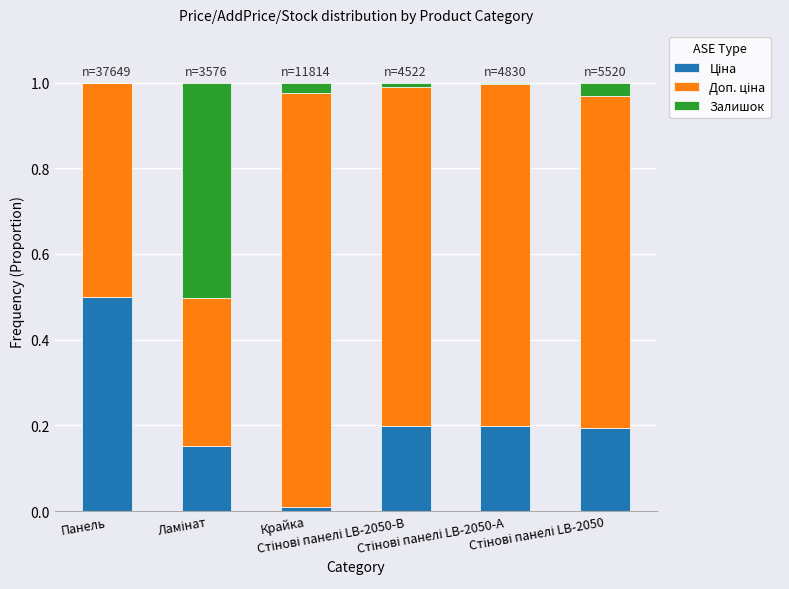

Does the chart contain stacked bars?

Yes